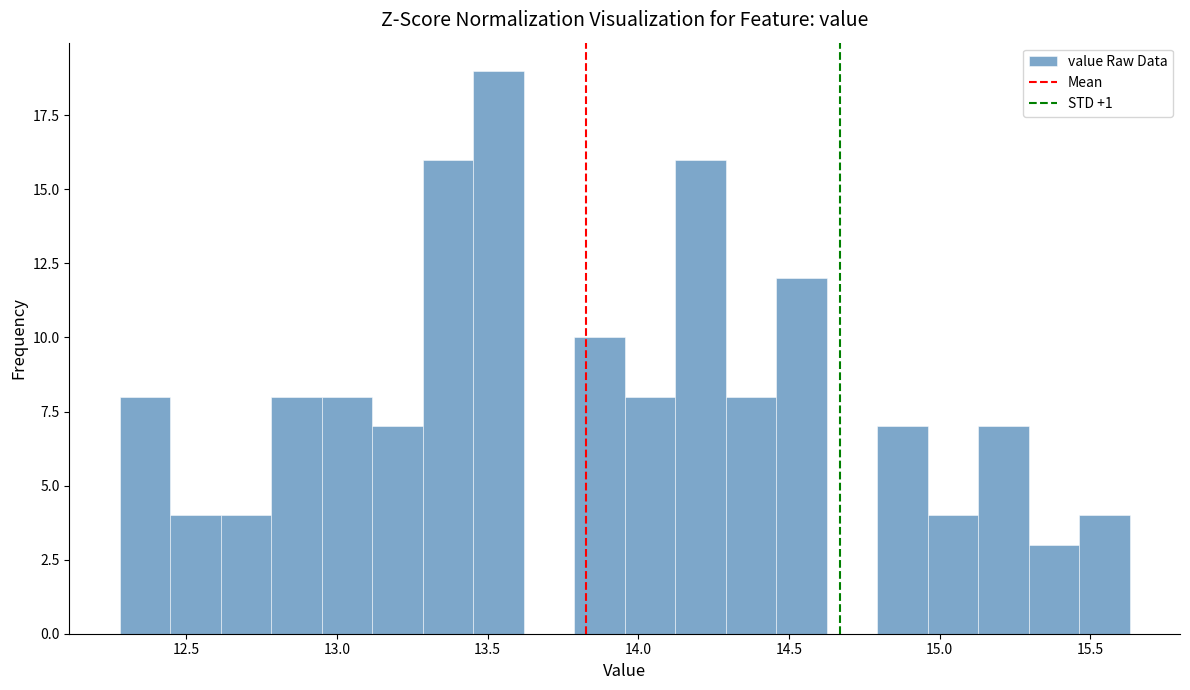

Read against the x-axis, roughly where is the centre of the tallest bar?

13.55